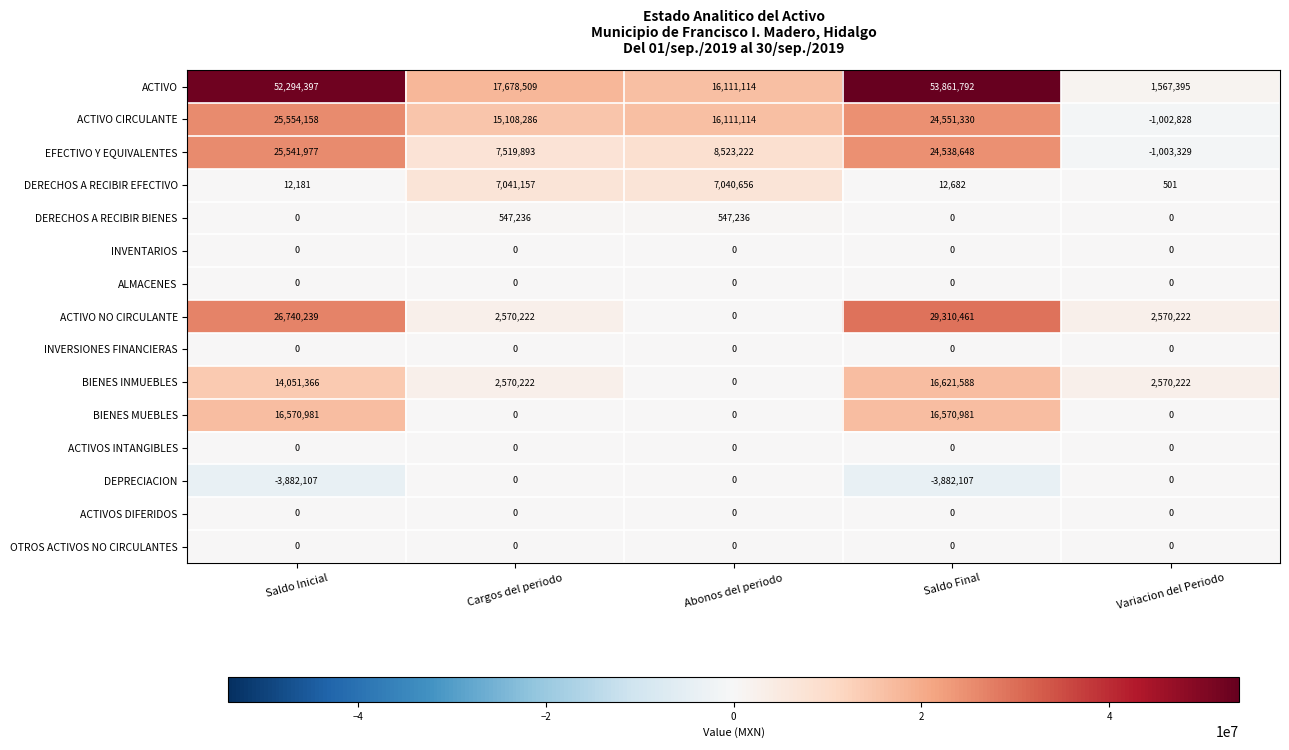

Which series has the largest total across all categories?

ACTIVO